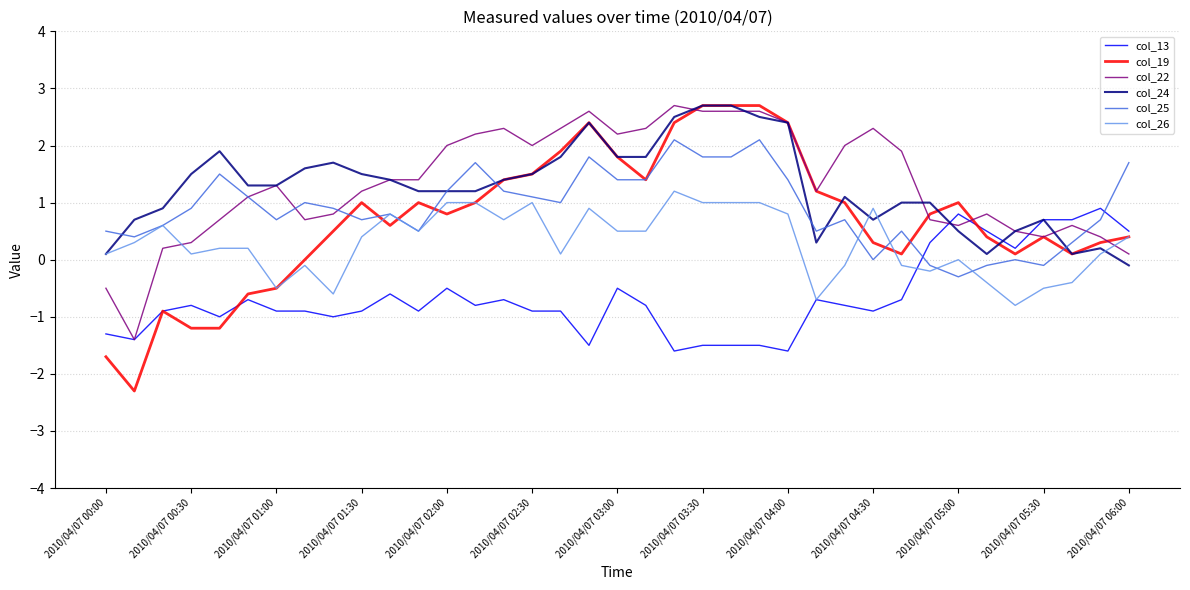

How many times do col_22 and col_26 cross each other?

2